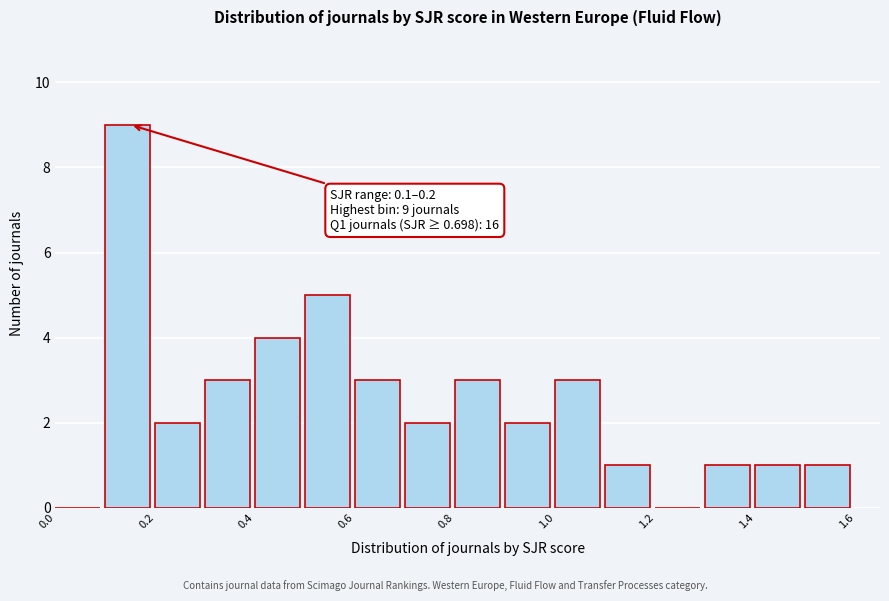

Which range on the x-axis has the tallest bar?

0.1 to 0.2